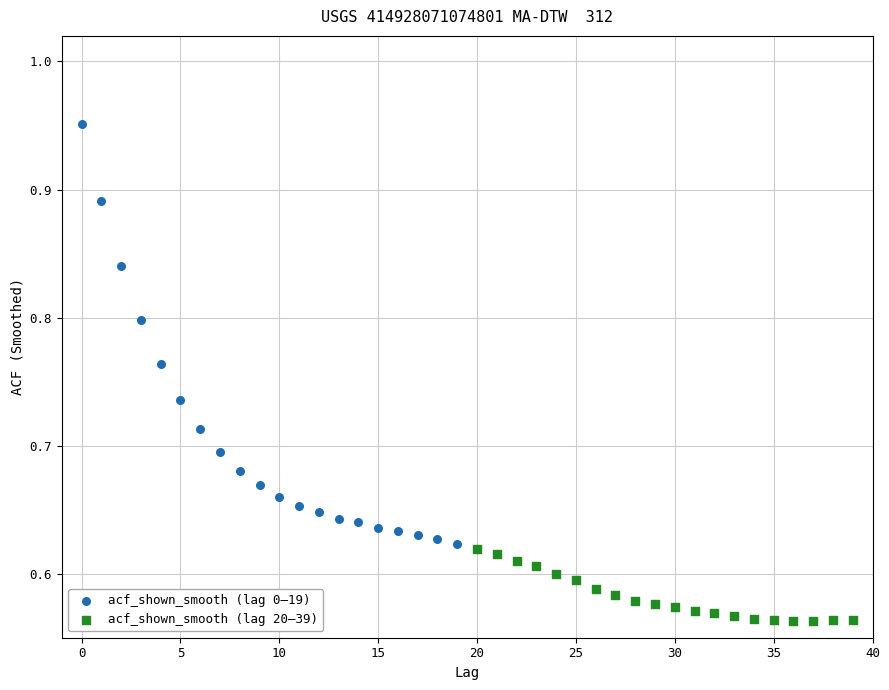

Which series has the largest Y range (max minus min)?

acf_shown_smooth (lag 0–19)